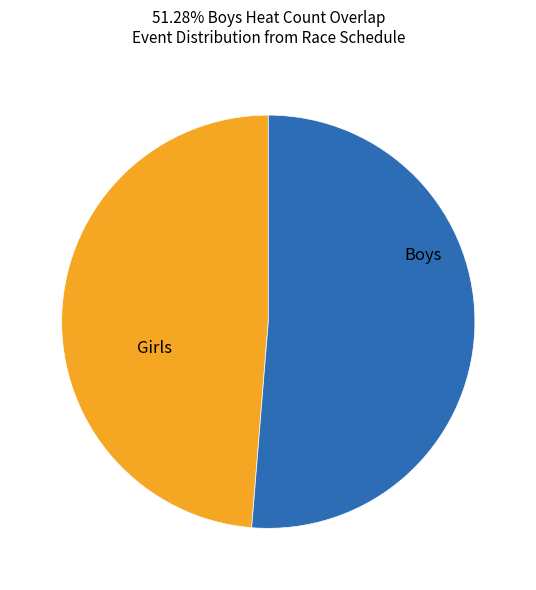

Rank the categories by value from highest to lowest.

Boys, Girls